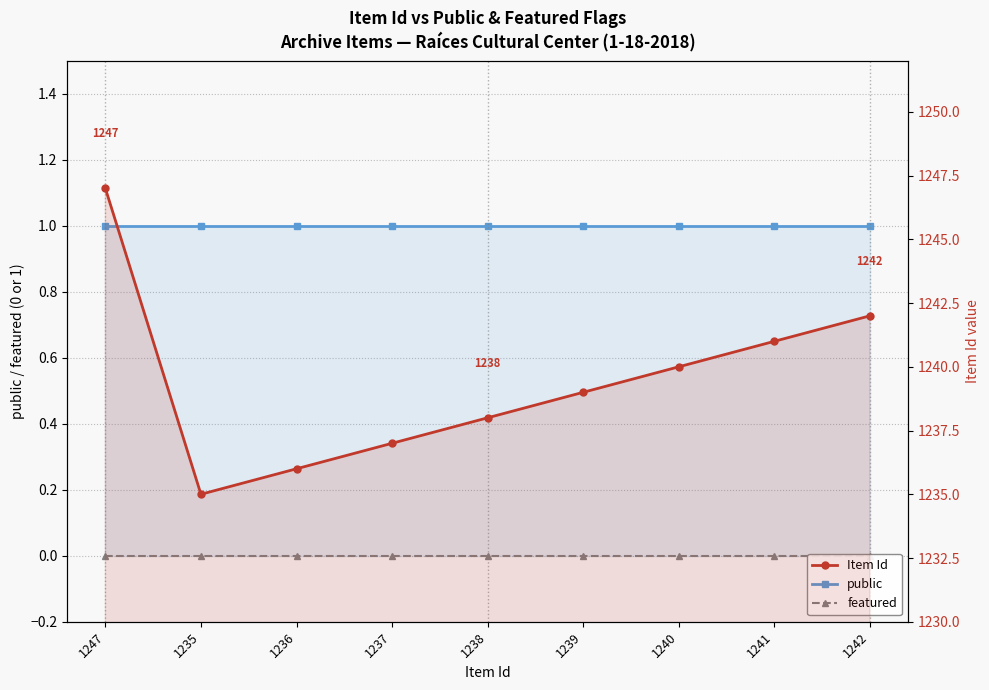

Reading left to right, what are all the values shown in this chart?

public: 1	1	1	1	1	1	1	1	1
featured: 0	0	0	0	0	0	0	0	0
Item Id: 1247	1235	1236	1237	1238	1239	1240	1241	1242